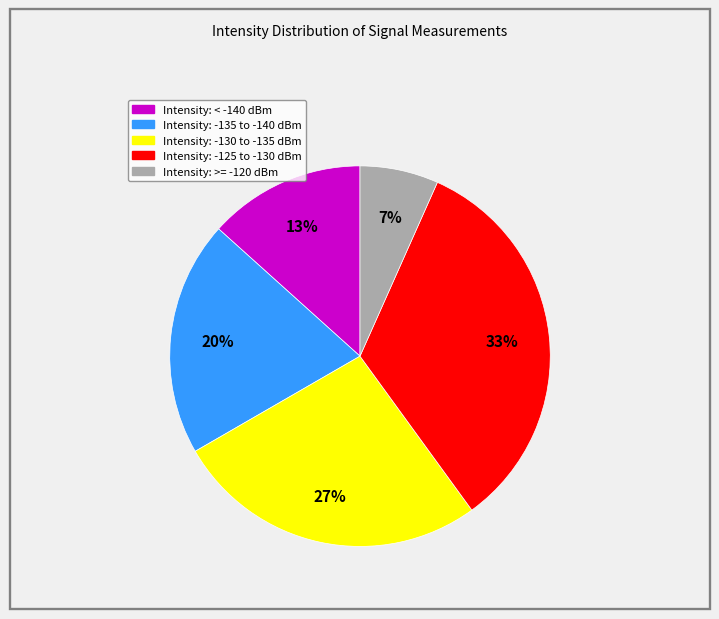

Is there any slice that represents more than half of the pie?

No